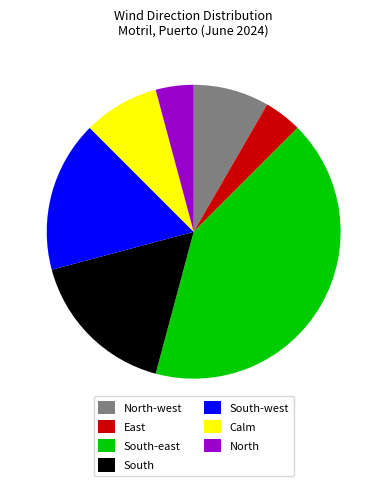

Is it true that North is 4% of the pie?

True